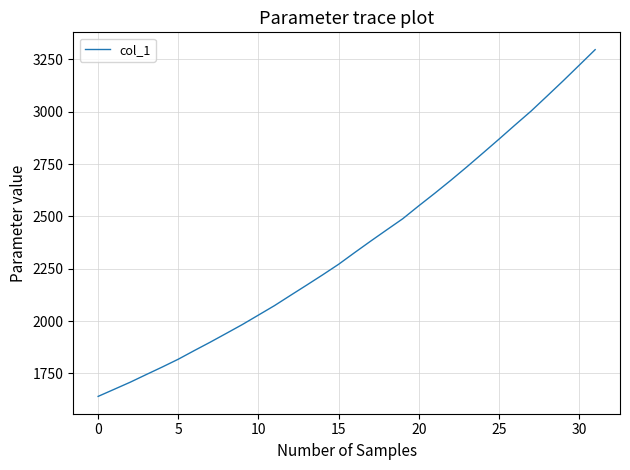

What is the maximum value shown in the chart?

3296.6